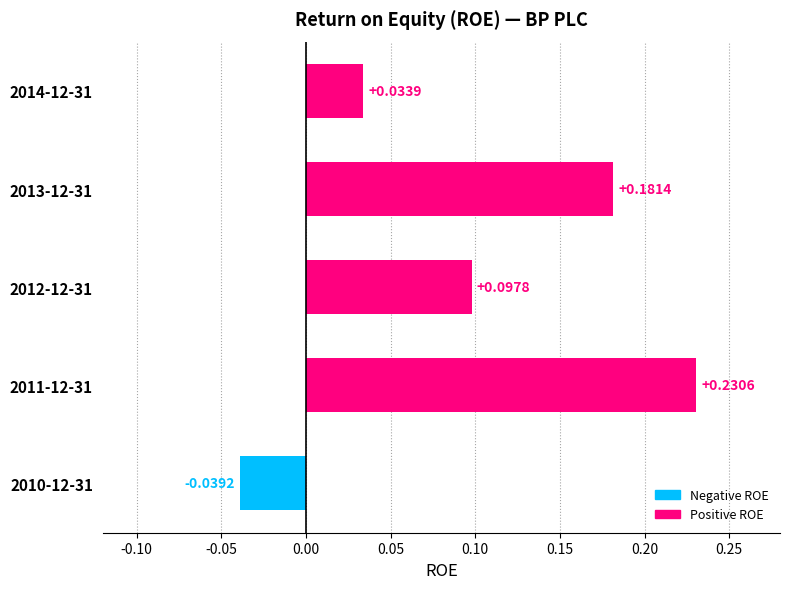

What is the difference between the maximum and minimum values?

0.3